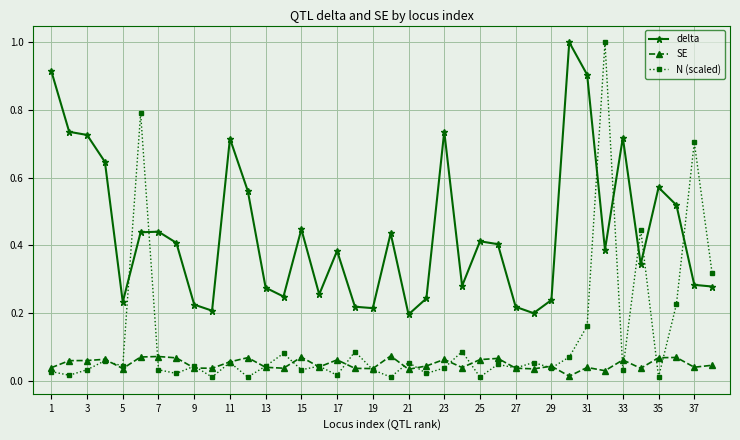

Which series has the largest total across all categories?

delta